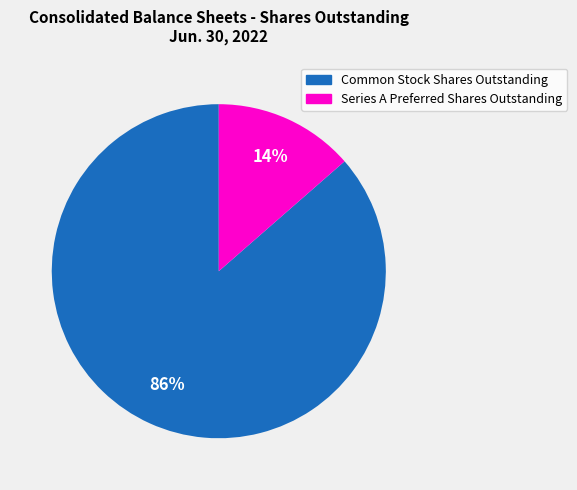

Which category accounts for the majority?

Common Stock Shares Outstanding